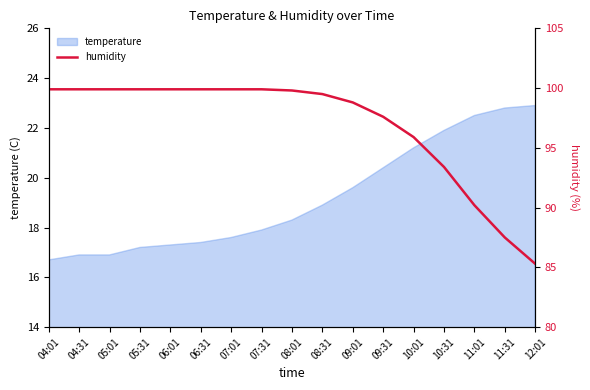

Does the chart have visible grid lines?

No